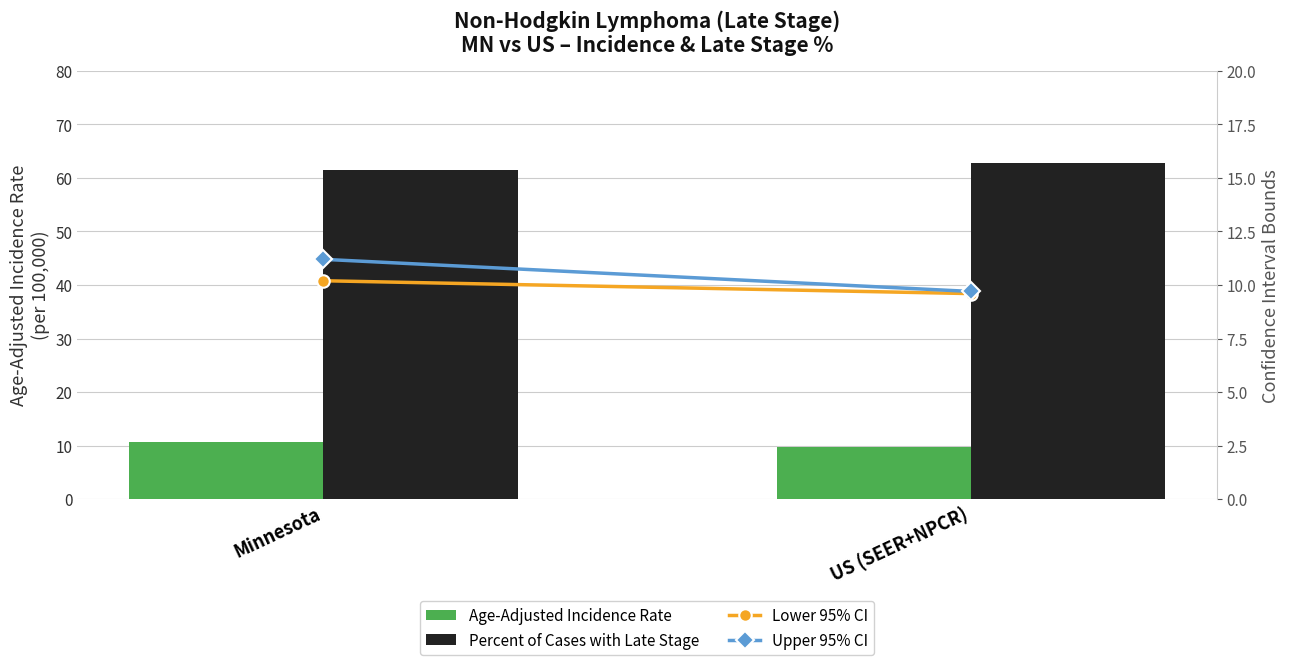

Between Minnesota and US (SEER+NPCR), which is larger?

Minnesota